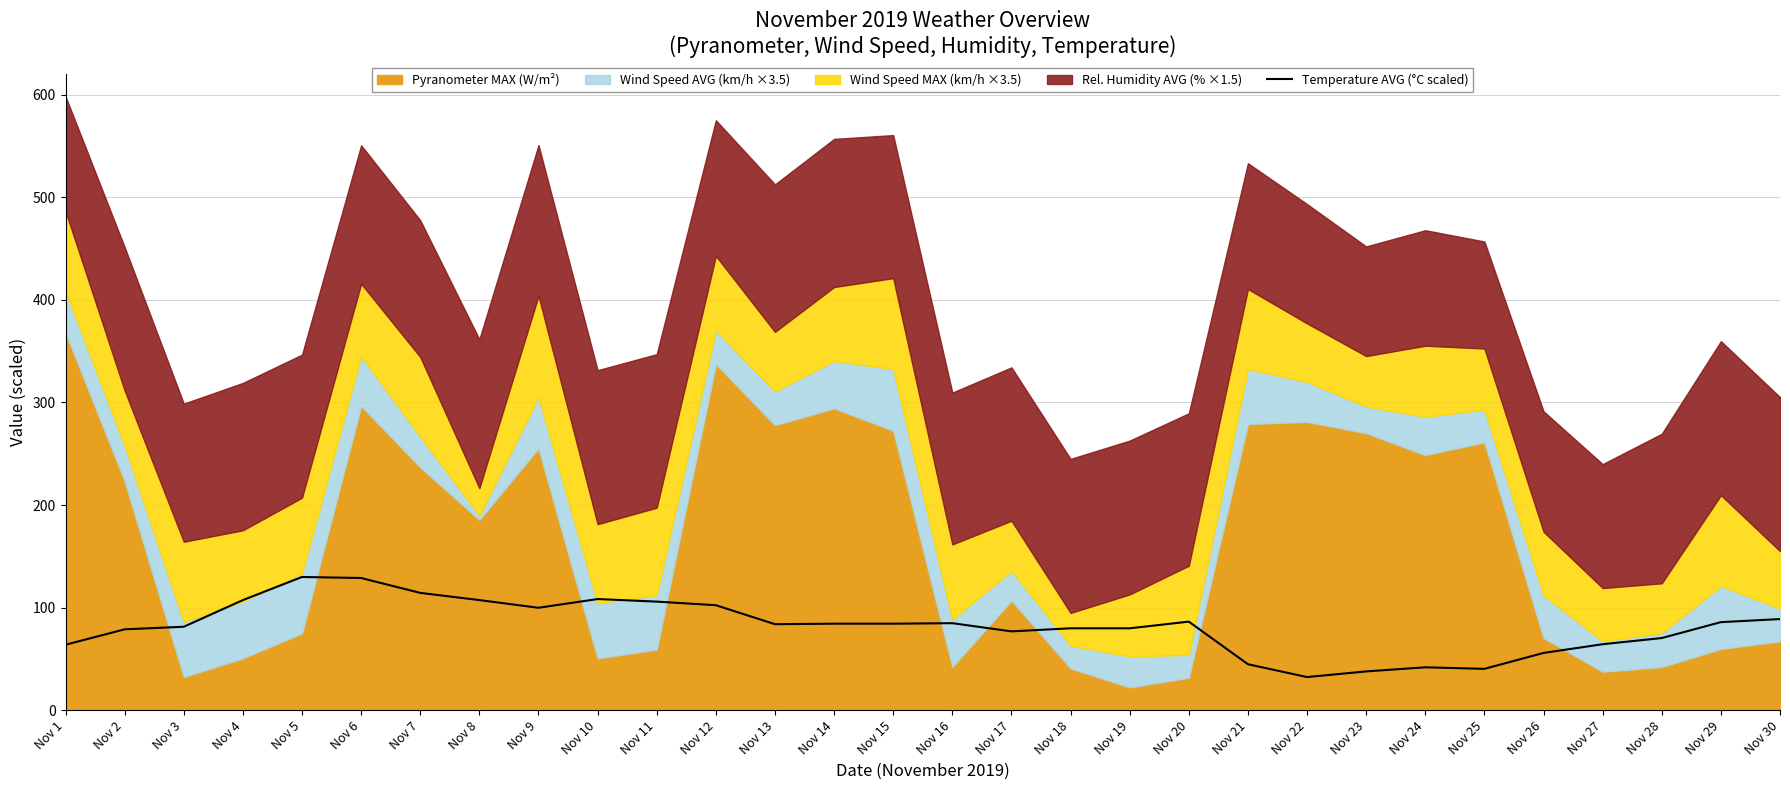

Where does the data first go above 84?

Nov 4